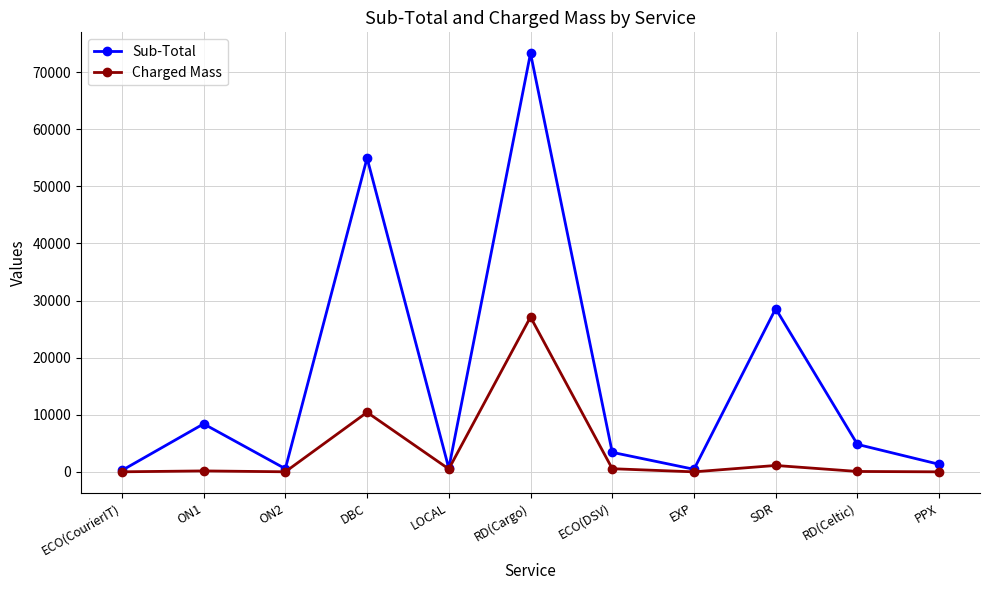

Between ON1 and EXP, which series saw the biggest shift?

Sub-Total